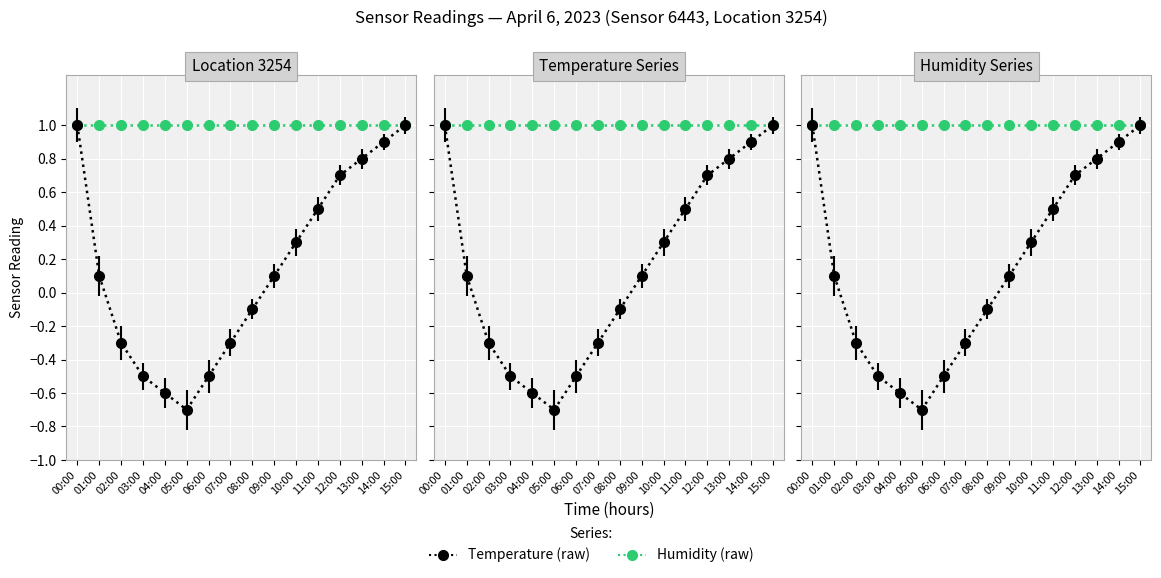

At 02:00, list the series in order from smallest to largest.

Temperature (raw), Humidity (raw)